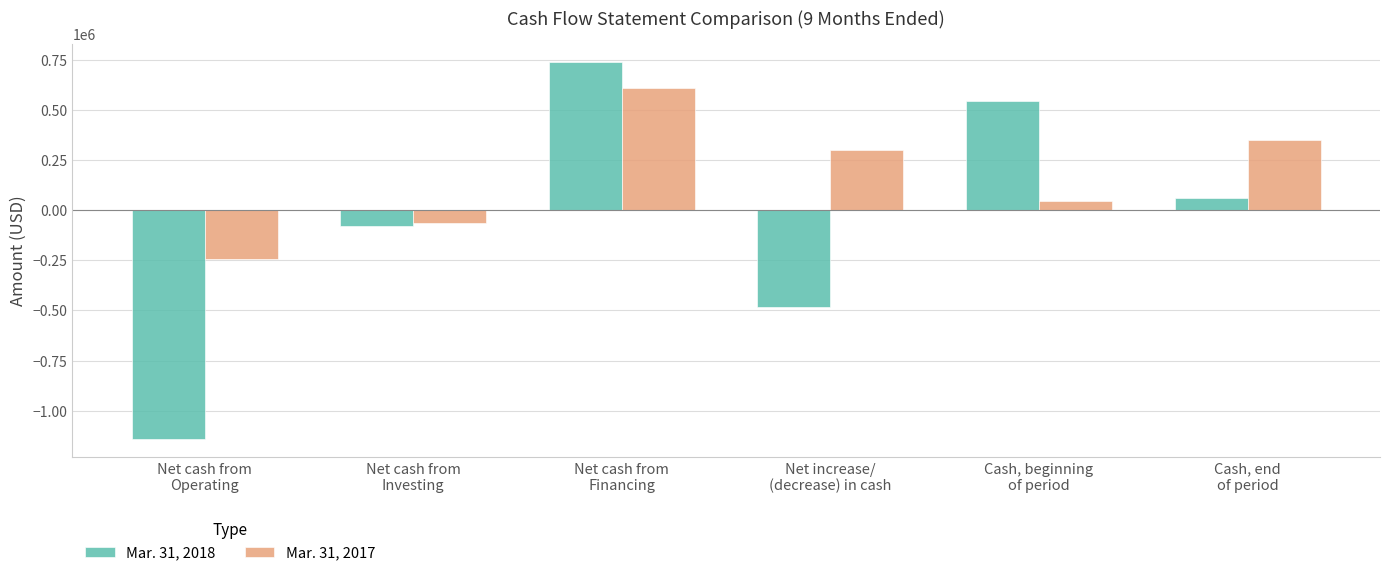

At which label does Mar. 31, 2018 first exceed 62790?

Net cash from
Financing